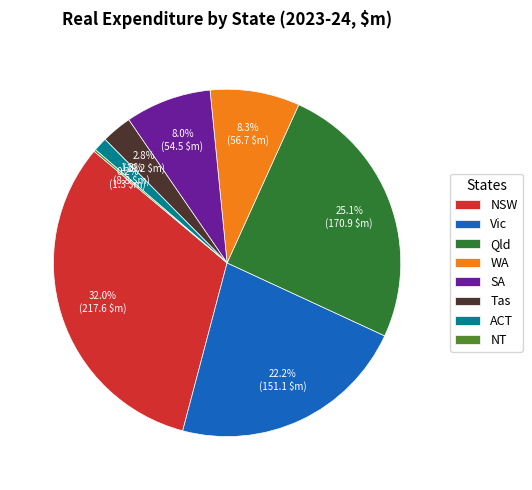

Is the sum of ACT and Vic greater than half?

No